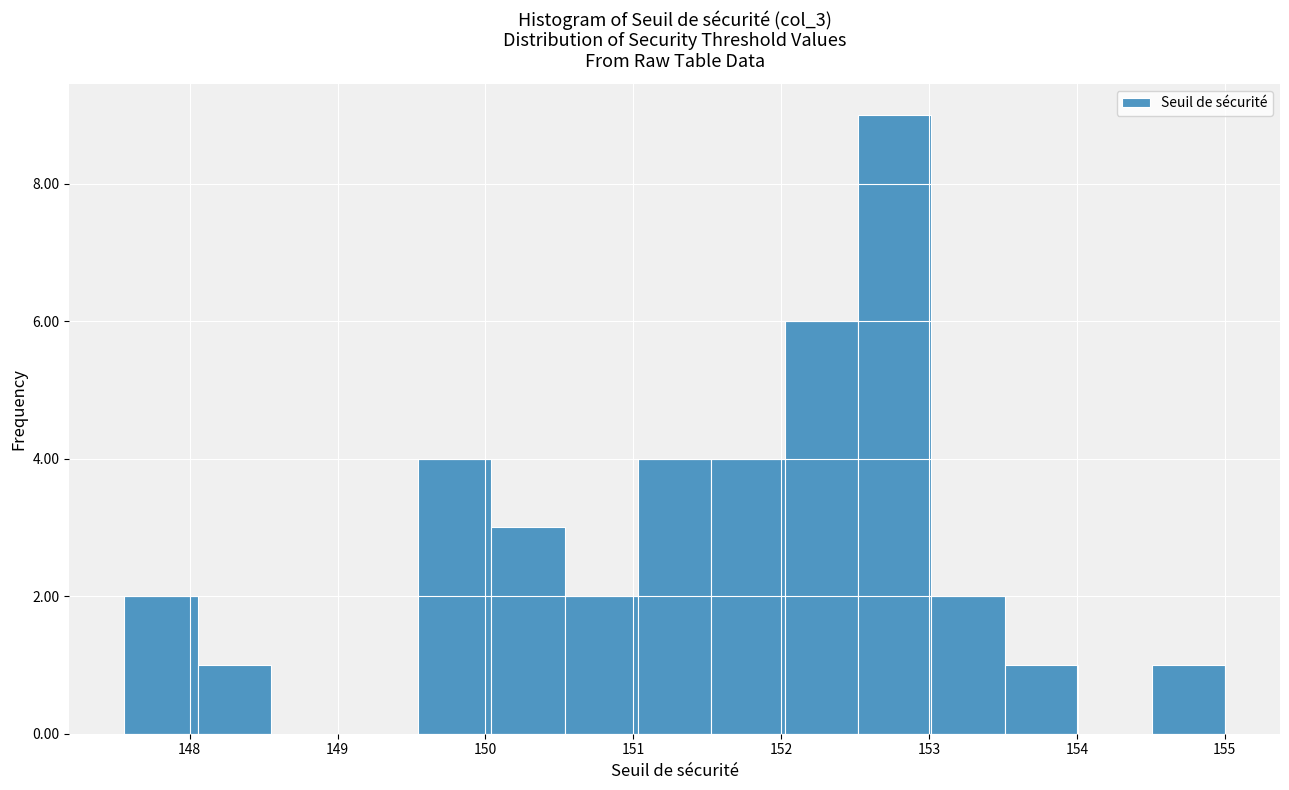

Reading left to right, list every bar in this chart as the range it spans on the x-axis followed by its height. Neither the bar edges nor the heights are printed on the chart, so give them approximately, as read against the axes.

147.6 to 148.1: 2
148.1 to 148.6: 1
148.6 to 149.0: 0
149.0 to 149.5: 0
149.5 to 150.0: 4
150.0 to 150.5: 3
150.5 to 151.0: 2
151.0 to 151.5: 4
151.5 to 152.0: 4
152.0 to 152.5: 6
152.5 to 153.0: 9
153.0 to 153.5: 2
153.5 to 154.0: 1
154.0 to 154.5: 0
154.5 to 155.0: 1